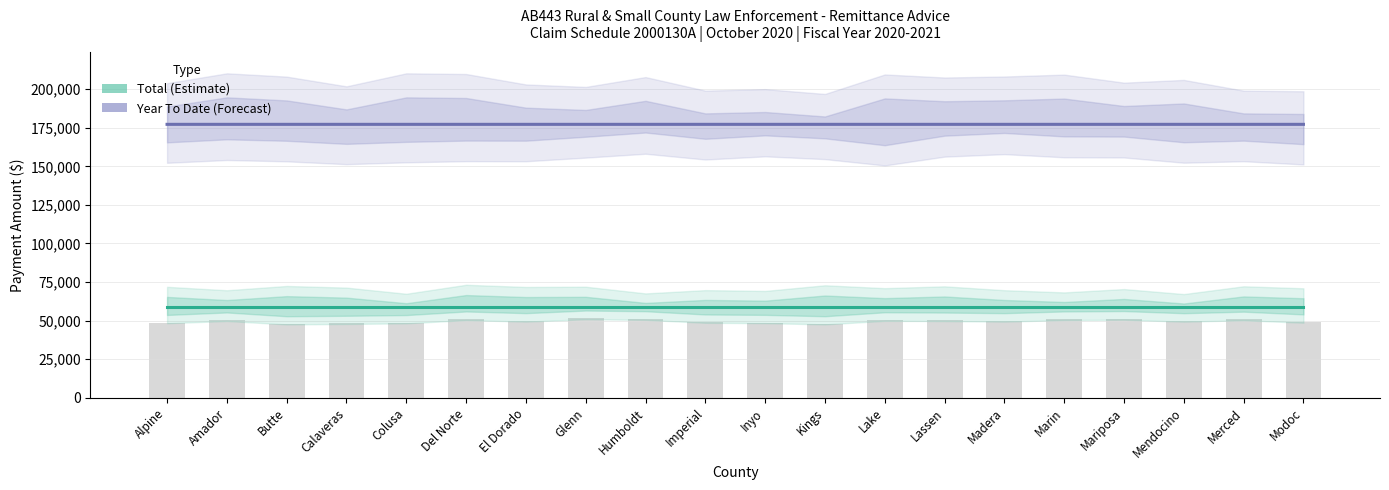

The Year To Date series shows 265044.5 at Alpine. True or false?

False